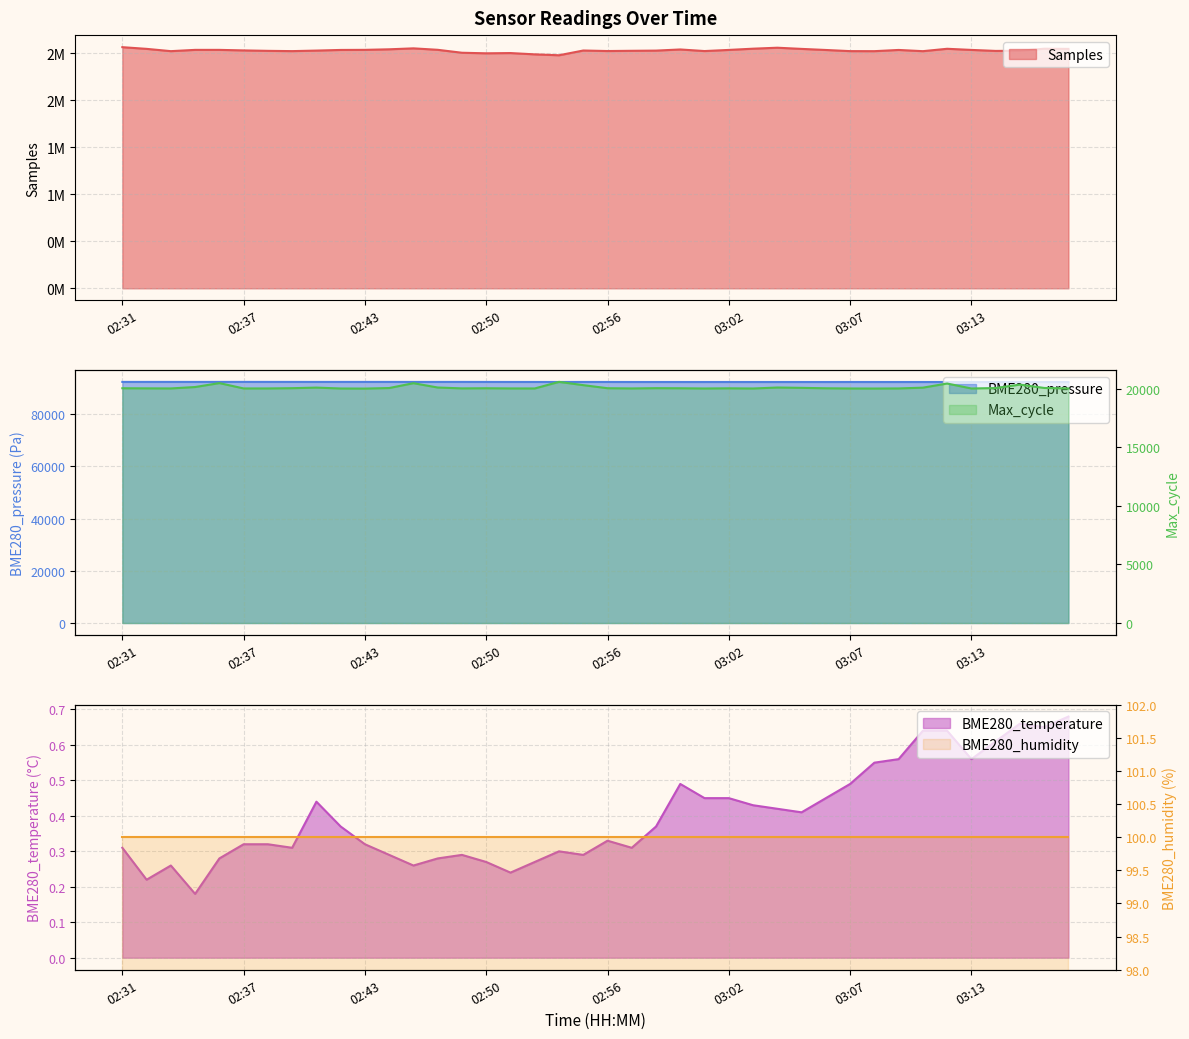

True or false: BME280_temperature and BME280_pressure intersect in this chart.

False